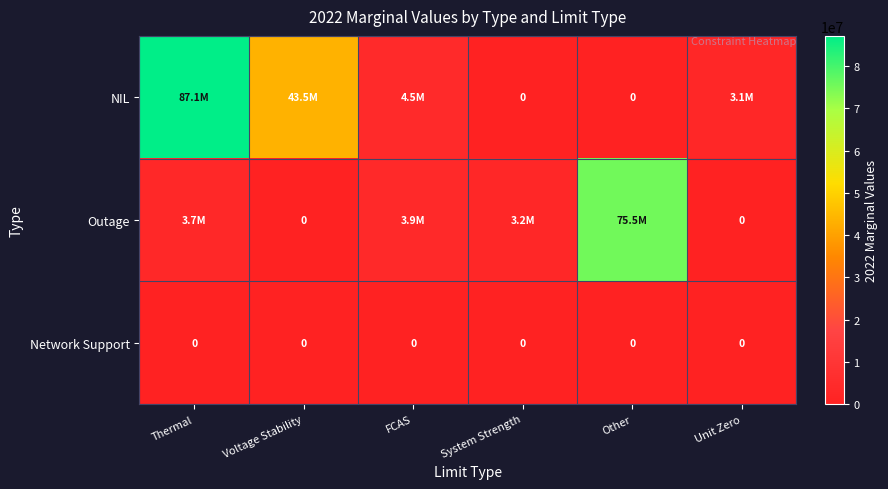

What is the difference between the Outage values at Other and Voltage Stability?

75514213.1